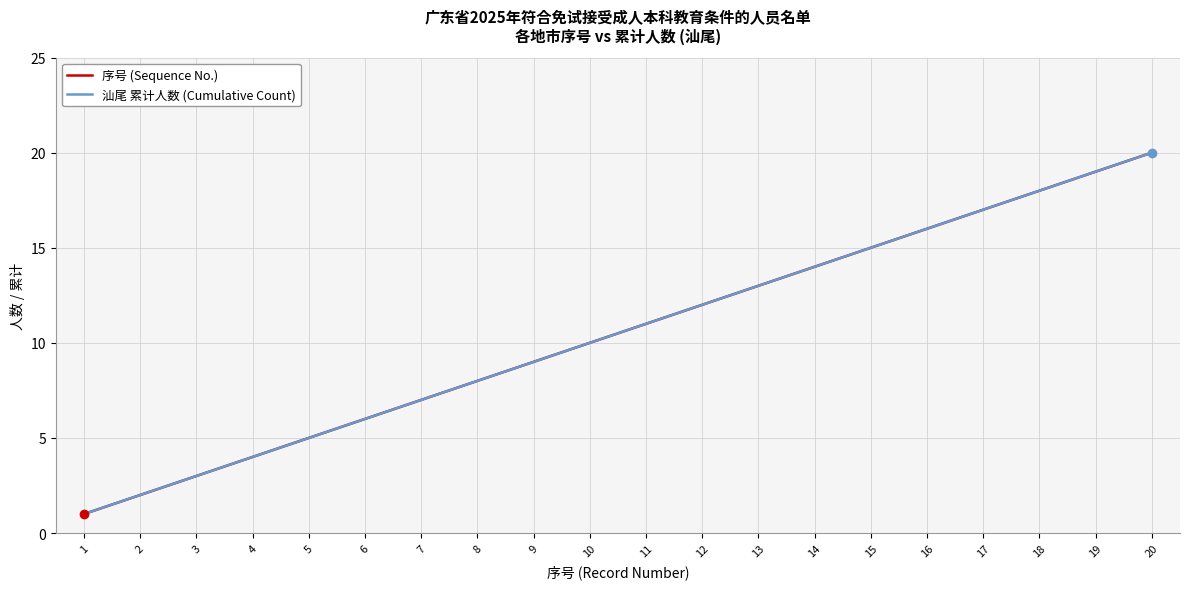

Does the chart have visible grid lines?

Yes